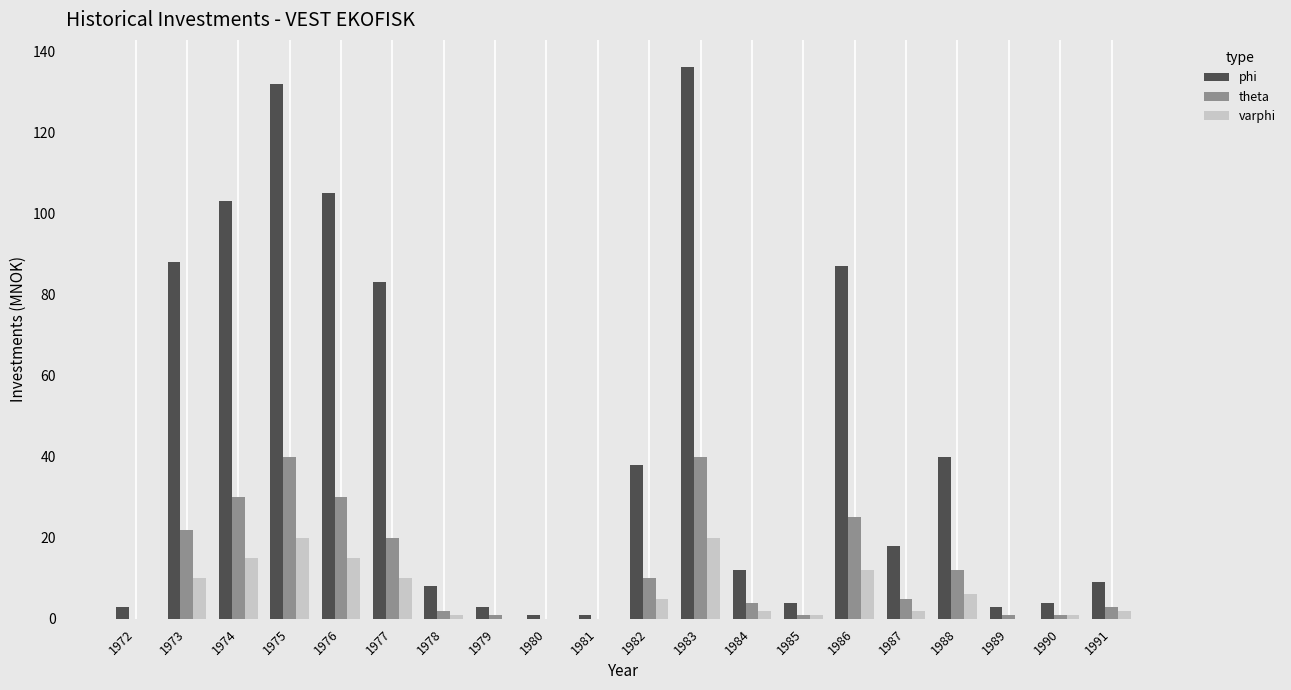

Which series has the largest total across all categories?

phi